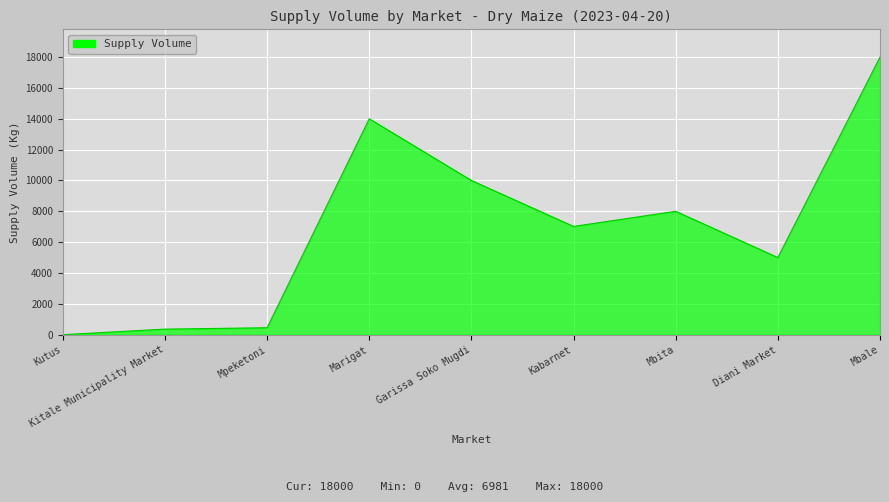

What is the change in value from Mbita to Diani Market?

-3000